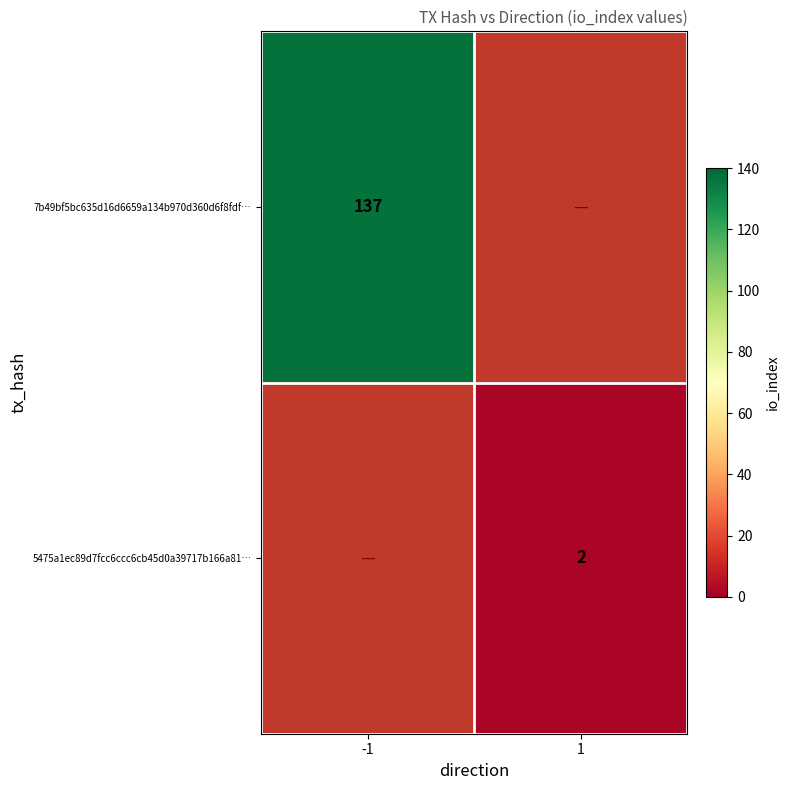

The 5475a1ec89d7fcc6ccc6cb45d0a39717b166a81… series shows 2 at 1. True or false?

True